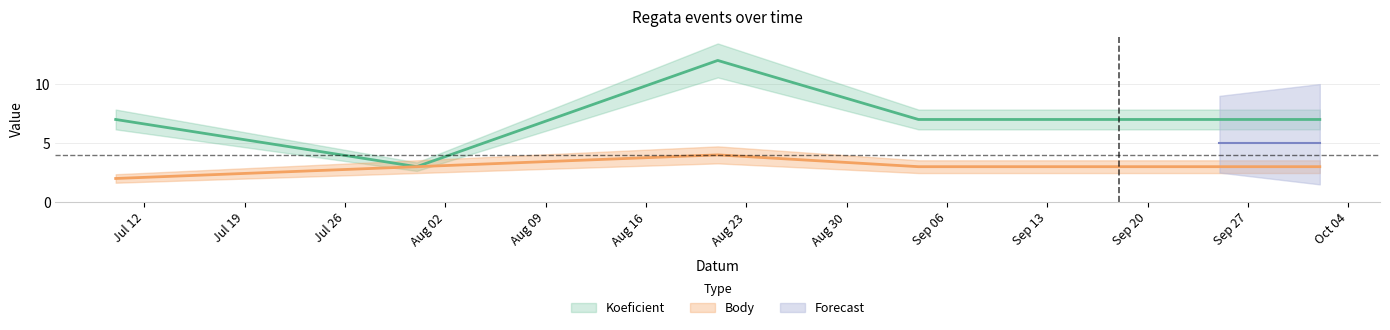

Between 2021-08-21 and 2021-10-02, which is larger?

2021-08-21